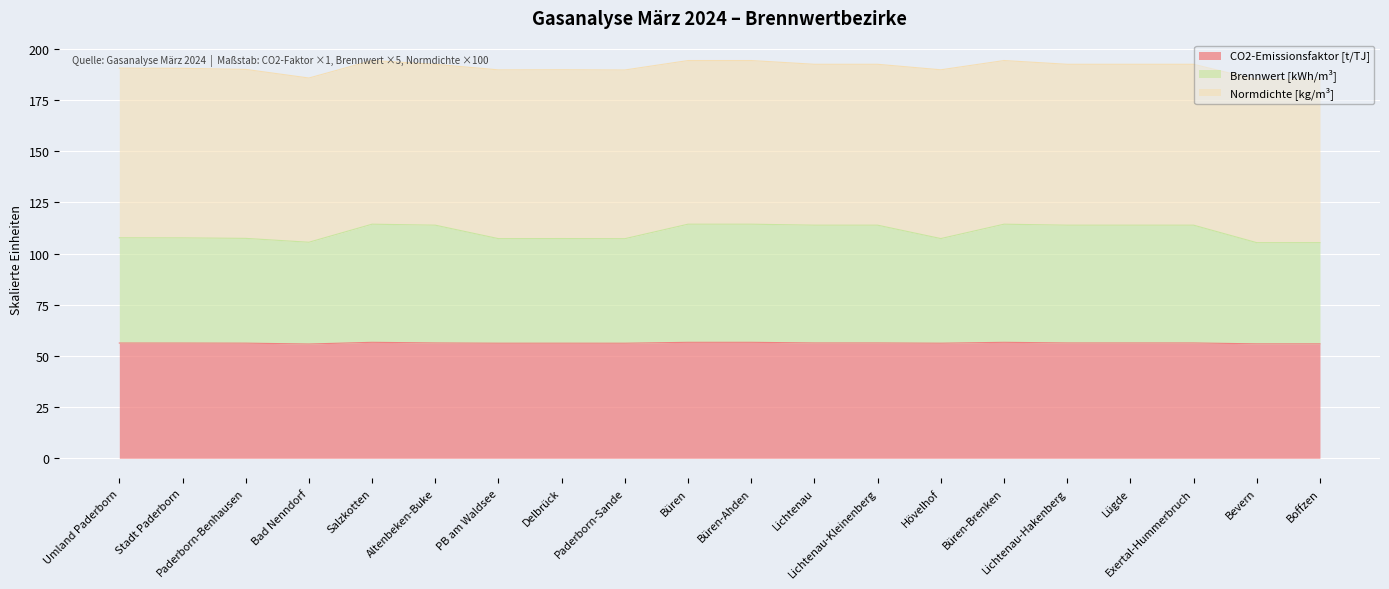

What is the maximum value for CO2-Emissionsfaktor [t/TJ]?

56.6